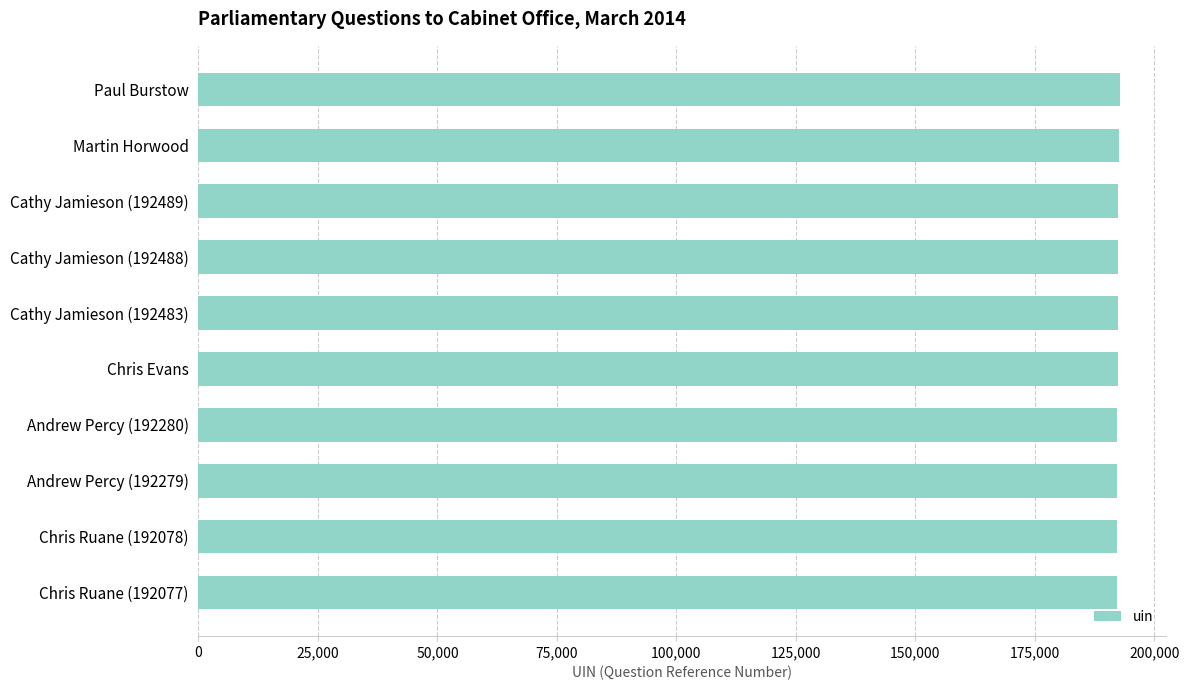

What is the average value?

192398